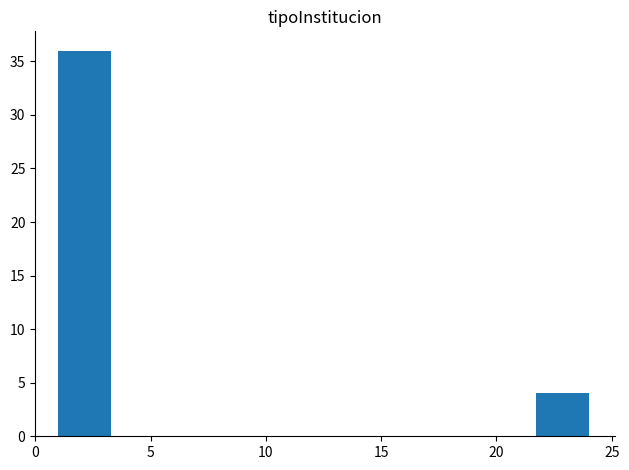

Reading left to right, transcribe this chart: for each bar, give the range it covers on the x-axis and its height. Neither the bar edges nor the heights are printed on the chart, so give them approximately, as read against the axes.

1.0 to 3.3: 36
3.3 to 5.6: 0
5.6 to 7.9: 0
7.9 to 10.2: 0
10.2 to 12.5: 0
12.5 to 14.8: 0
14.8 to 17.1: 0
17.1 to 19.4: 0
19.4 to 21.7: 0
21.7 to 24.0: 4